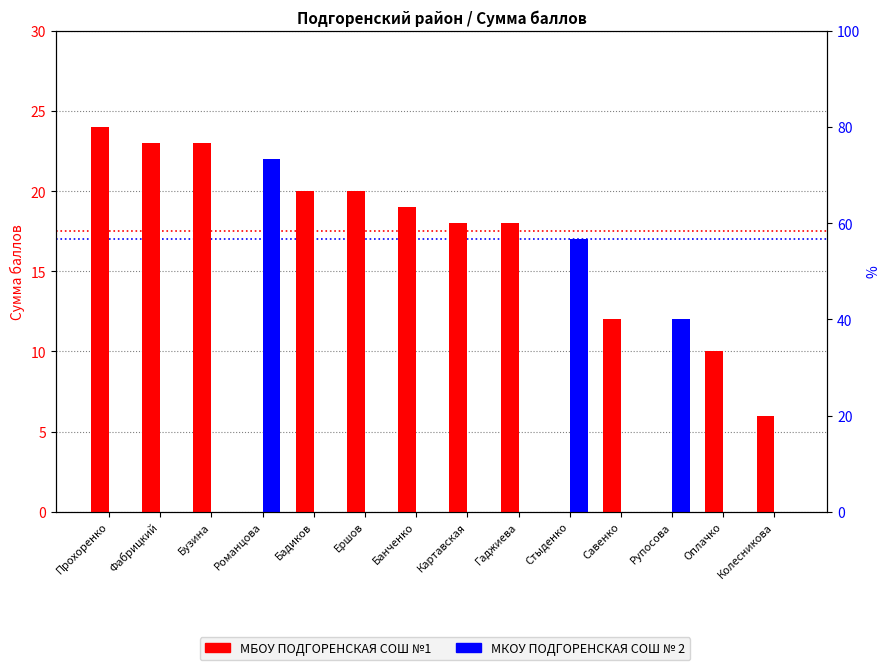

Is it true that МБОУ ПОДГОРЕНСКАЯ СОШ №1 equals -13 at Рупосова?

False